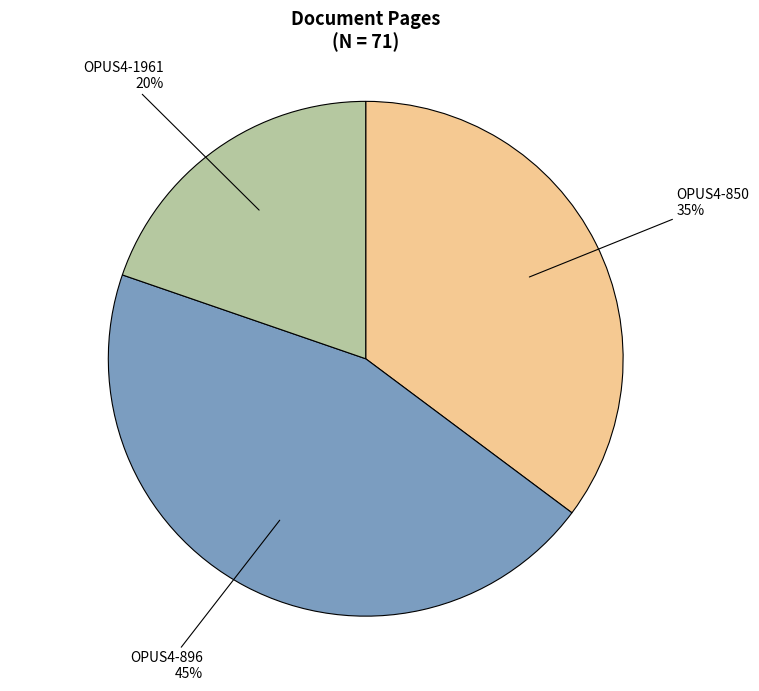

How many segments does this pie chart have?

3